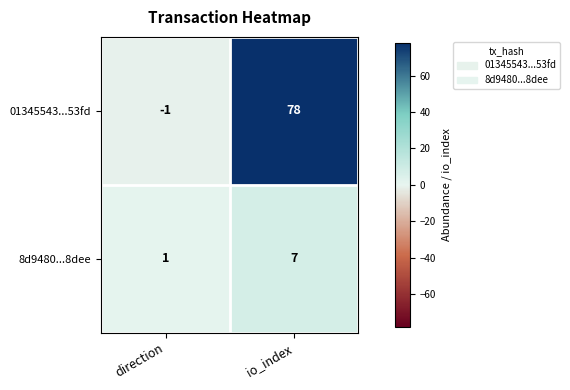

Which category has the highest value across all series?

io_index